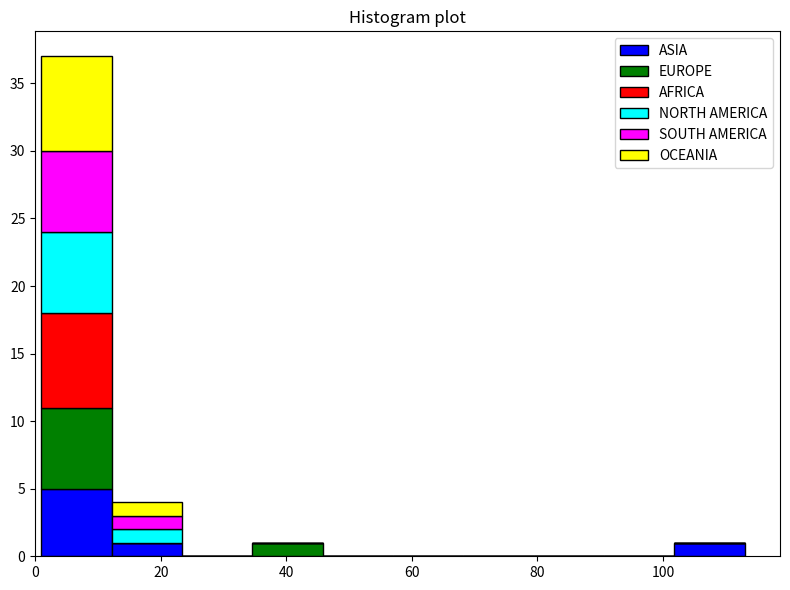

Reading left to right, transcribe this chart: for each stacked bar, give the range it covers on the x-axis and its total height. Neither the bar edges nor the heights are printed on the chart, so give them approximately, as read against the axes.

1.0 to 12.2: 37
12.2 to 23.4: 4
23.4 to 34.6: 0
34.6 to 45.8: 1
45.8 to 57.0: 0
57.0 to 68.2: 0
68.2 to 79.4: 0
79.4 to 90.6: 0
90.6 to 101.8: 0
101.8 to 113.0: 1